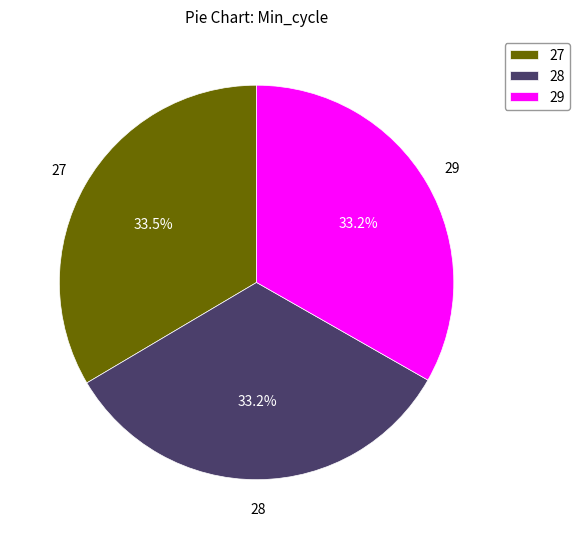

Approximately how many times larger is the value at 27 compared to 29?

1.0